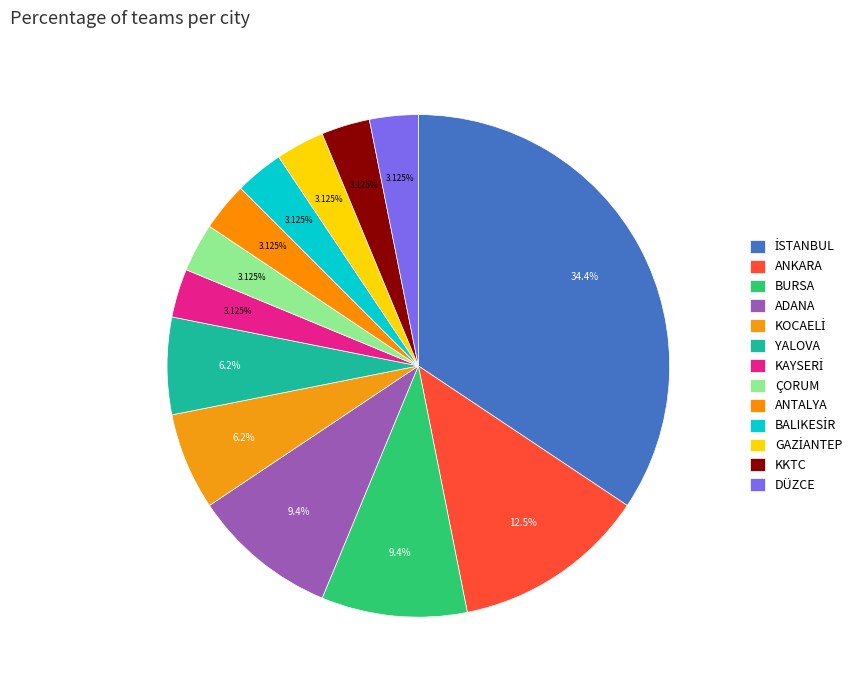

How many slices are in this pie chart?

13